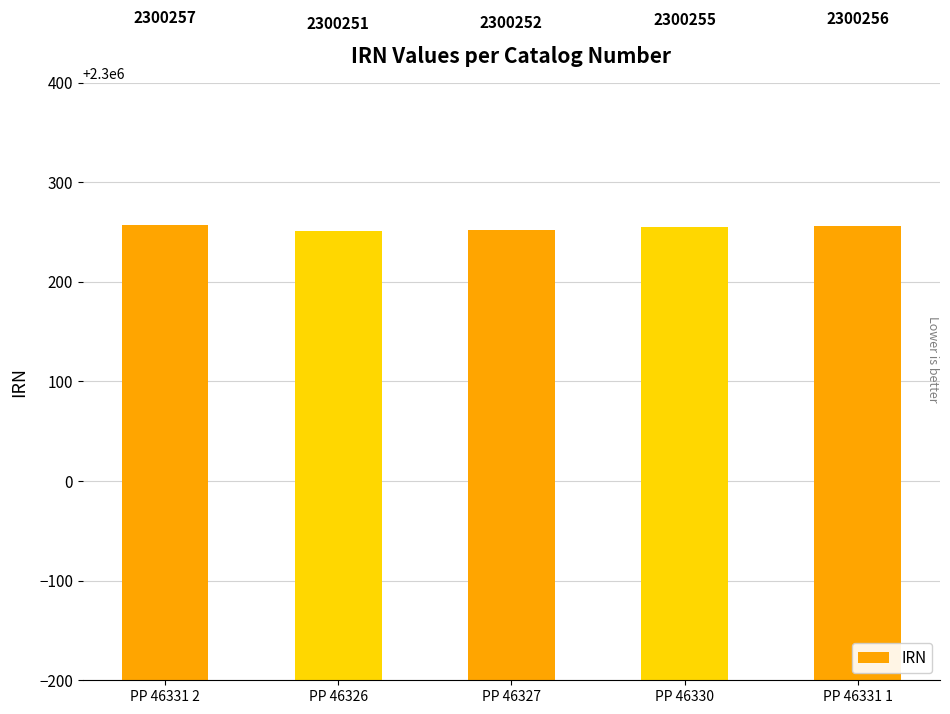

Reading right to left, extract all data points from this chart.

PP 46331 1=2300256	PP 46330=2300255	PP 46327=2300252	PP 46326=2300251	PP 46331 2=2300257